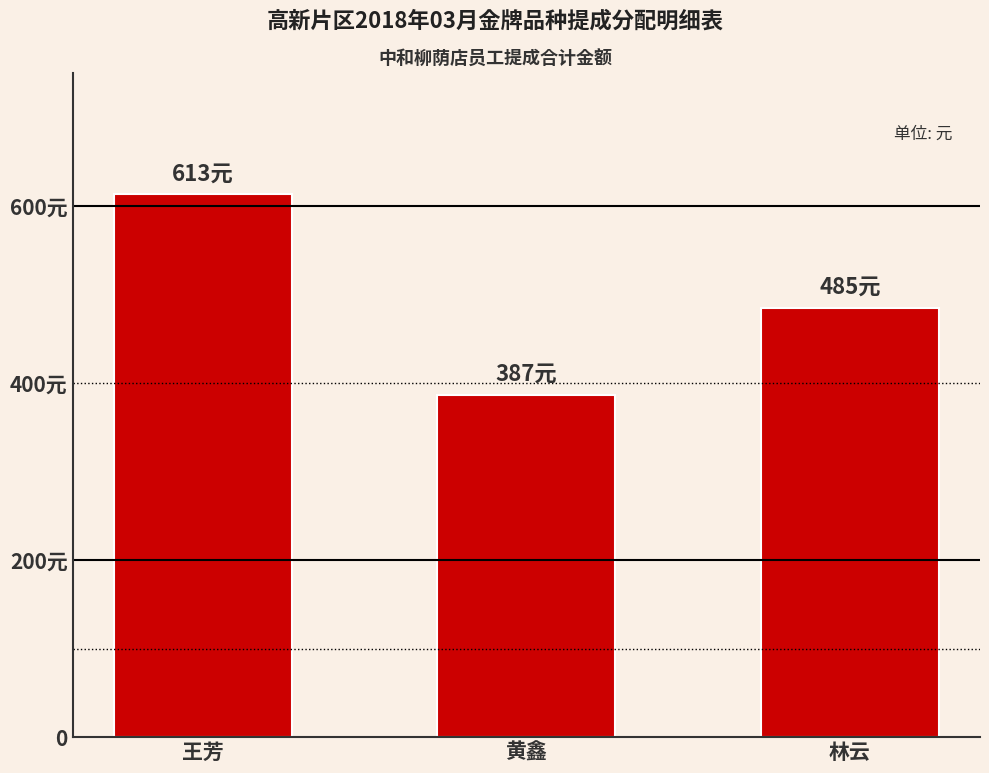

Reading left to right, list all the values displayed in this chart.

613.0	386.6	485.0